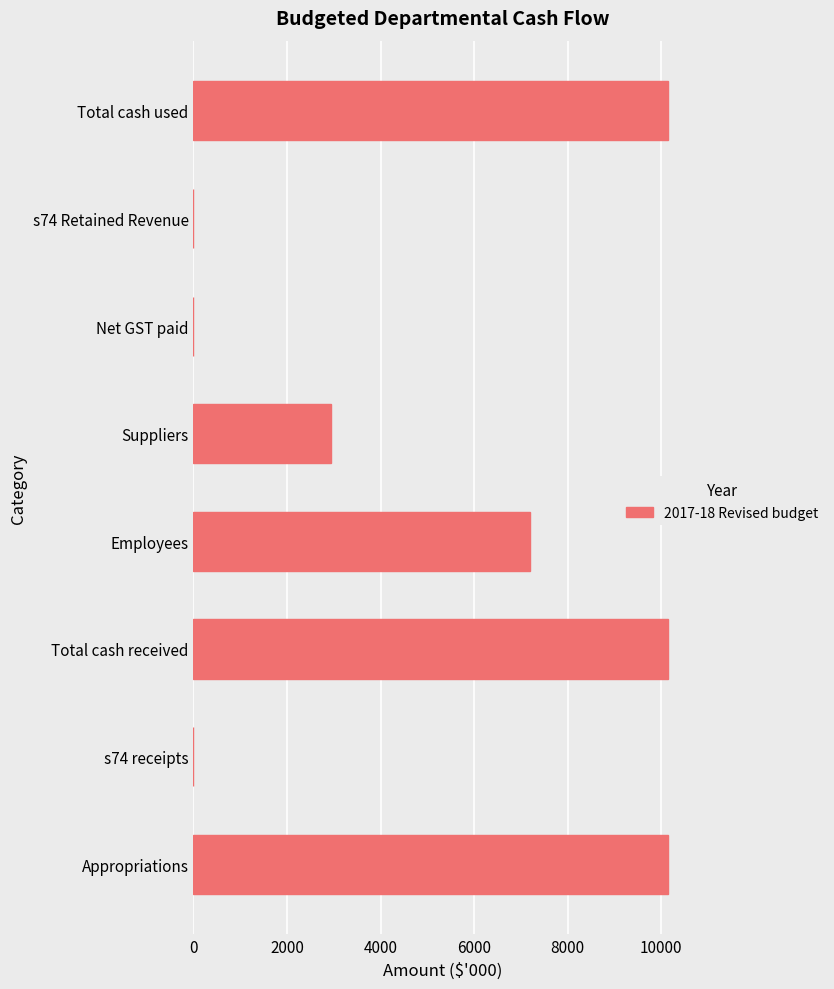

The chart shows a value of 15541 at Total cash received. True or false?

False